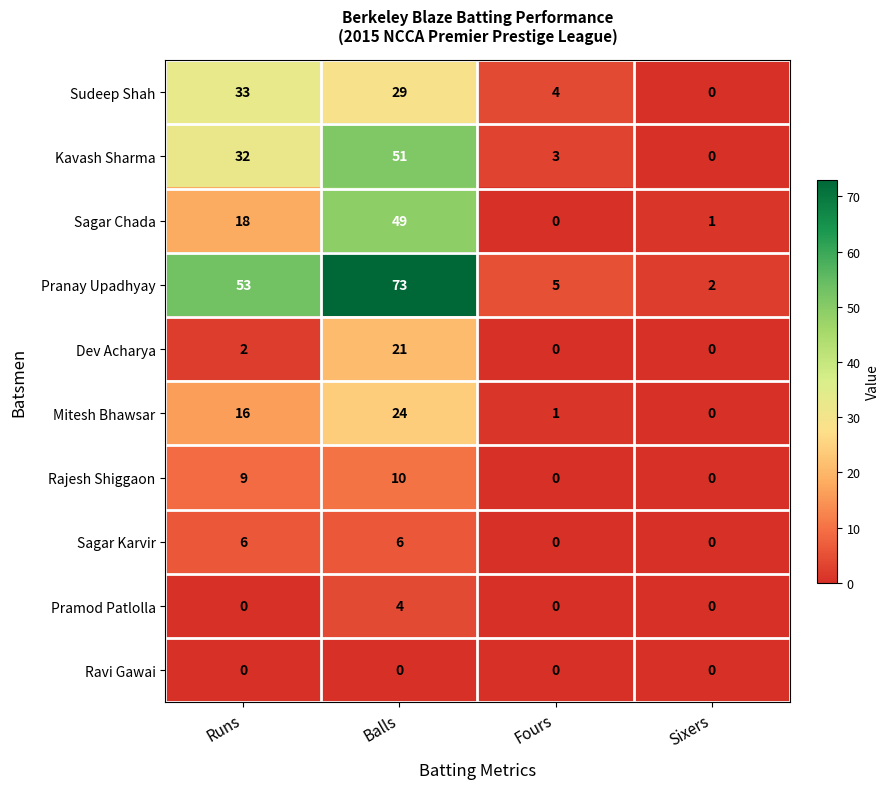

What is the sum of all Rajesh Shiggaon values?

19